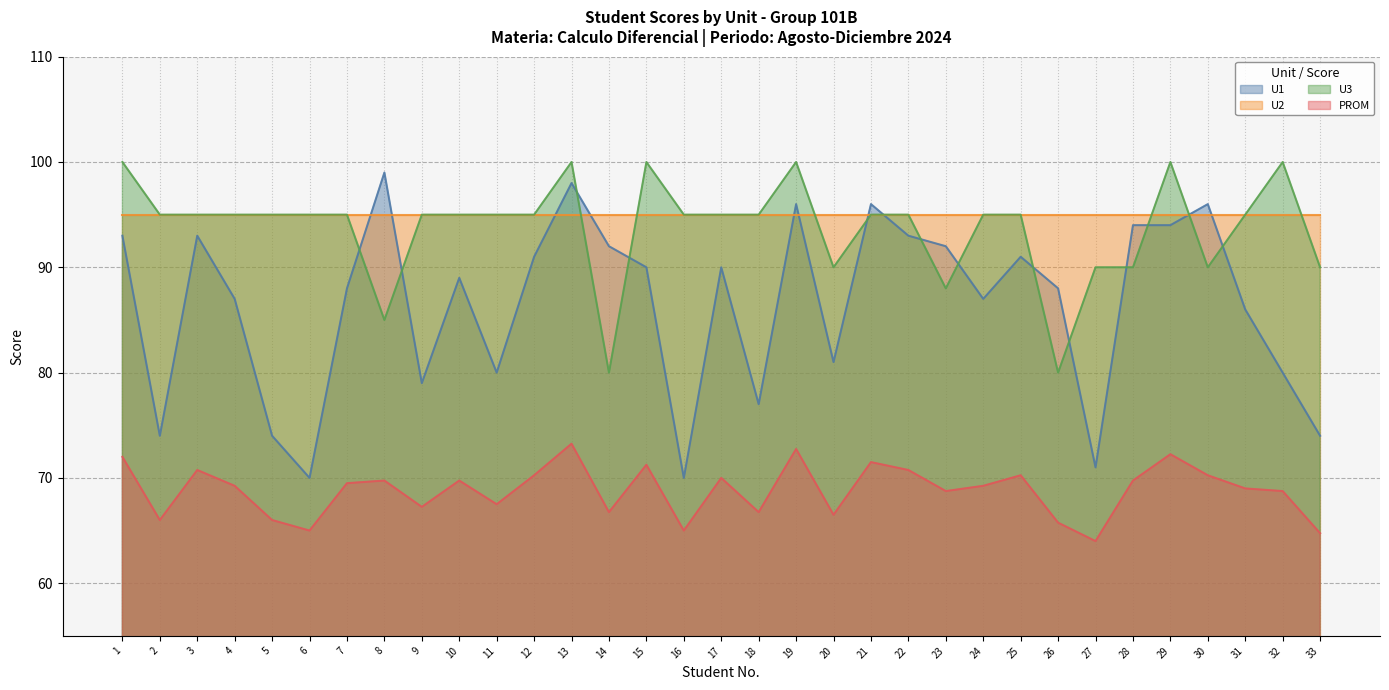

Which series has the largest total across all categories?

U2